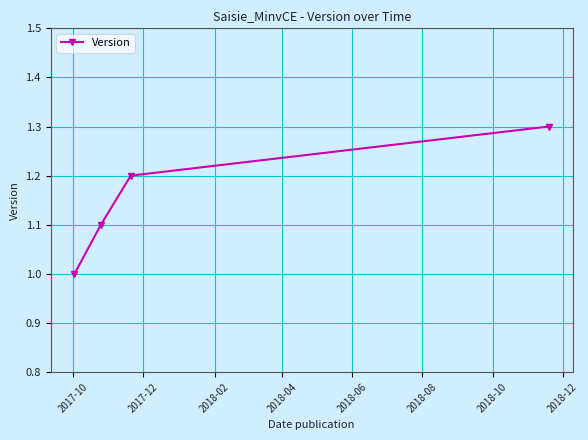

What is the maximum value shown in the chart?

1.3